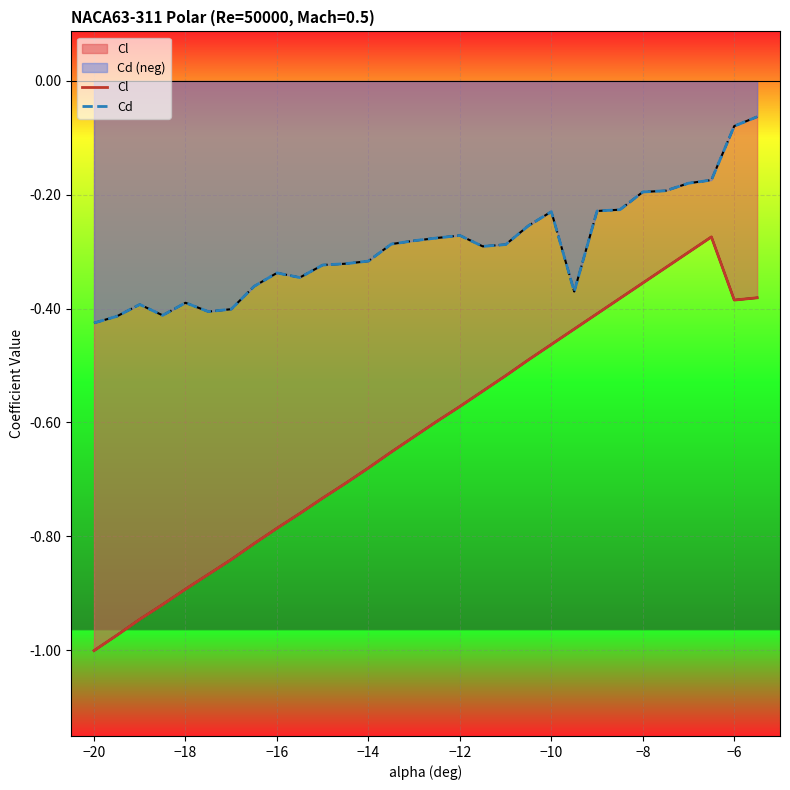

What is the smallest value displayed?

-1.0